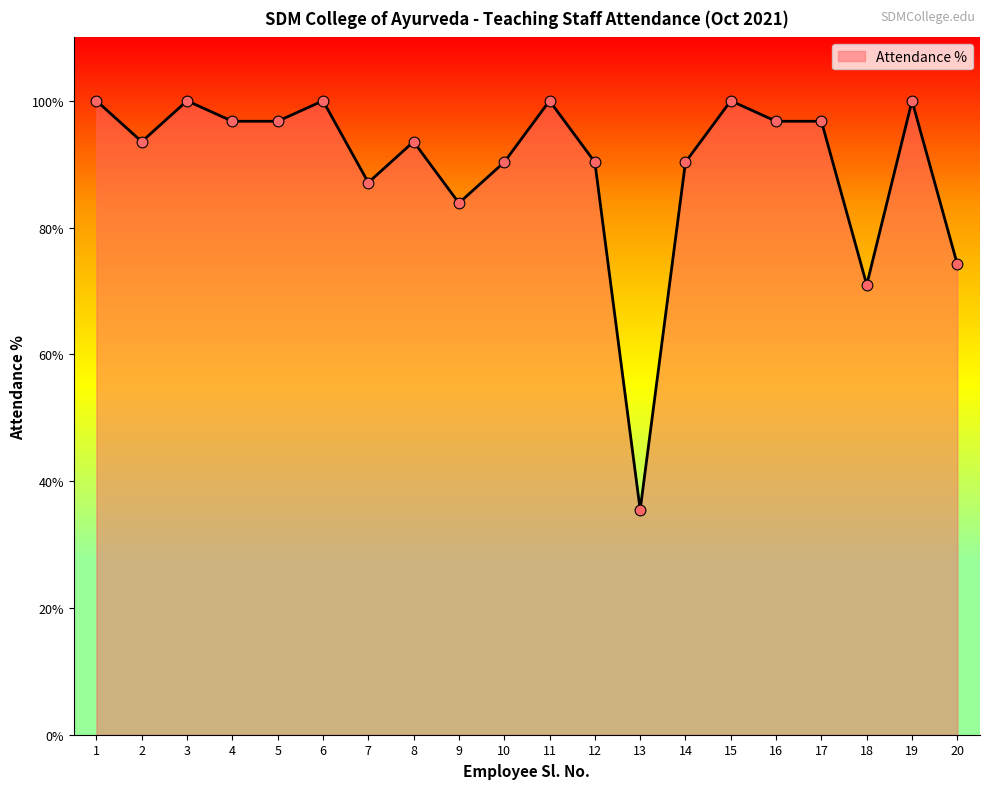

Which has a higher value, 3 or 13?

3